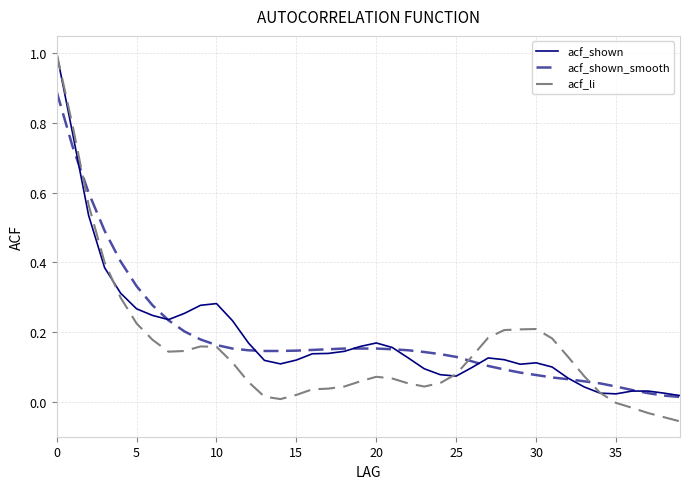

What is the sum of all acf_li values?

6.0